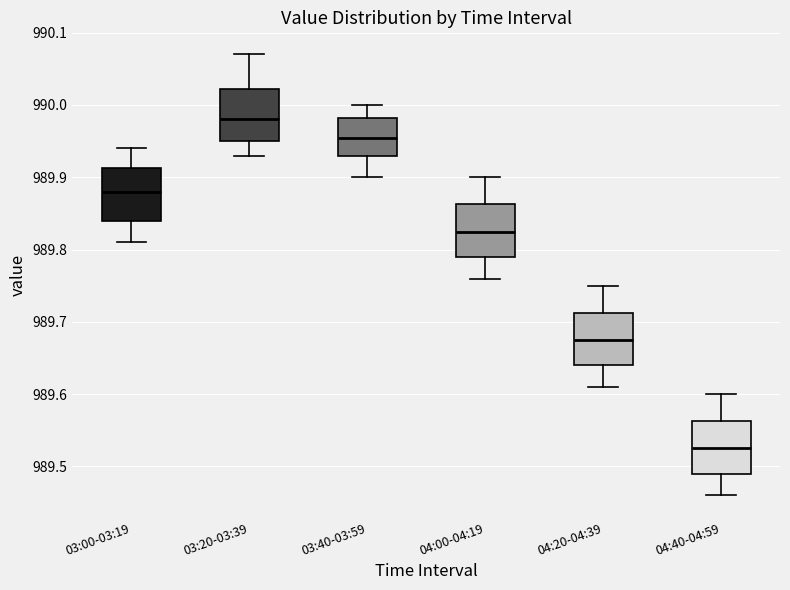

Reading left to right, read every box against the y-axis: the position of its median line, the range the box covers, and the ends of its whiskers. The values are not printed on the chart, so give them approximately, as read against the axis.

03:00-03:19: median 989.88, box 989.84 to 989.91, whiskers 989.81 to 989.94
03:20-03:39: median 989.98, box 989.95 to 990.02, whiskers 989.93 to 990.07
03:40-03:59: median 989.96, box 989.93 to 989.98, whiskers 989.90 to 990.00
04:00-04:19: median 989.83, box 989.79 to 989.86, whiskers 989.76 to 989.90
04:20-04:39: median 989.68, box 989.64 to 989.71, whiskers 989.61 to 989.75
04:40-04:59: median 989.53, box 989.49 to 989.56, whiskers 989.46 to 989.60